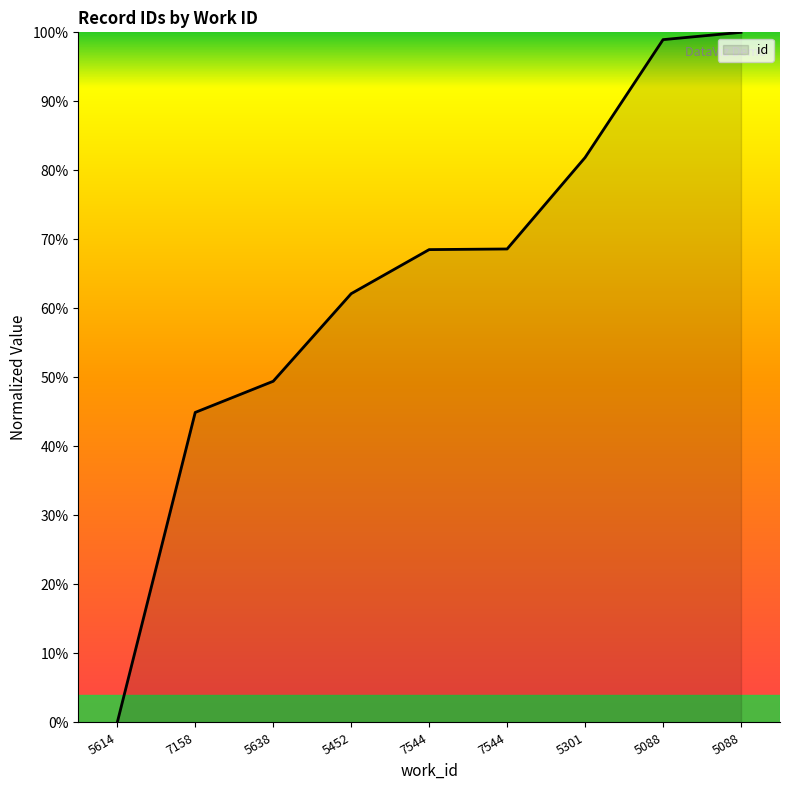

Reading left to right, extract all data points from this chart.

0.0	44.9	49.4	62.1	68.5	68.6	81.9	98.9	100.0